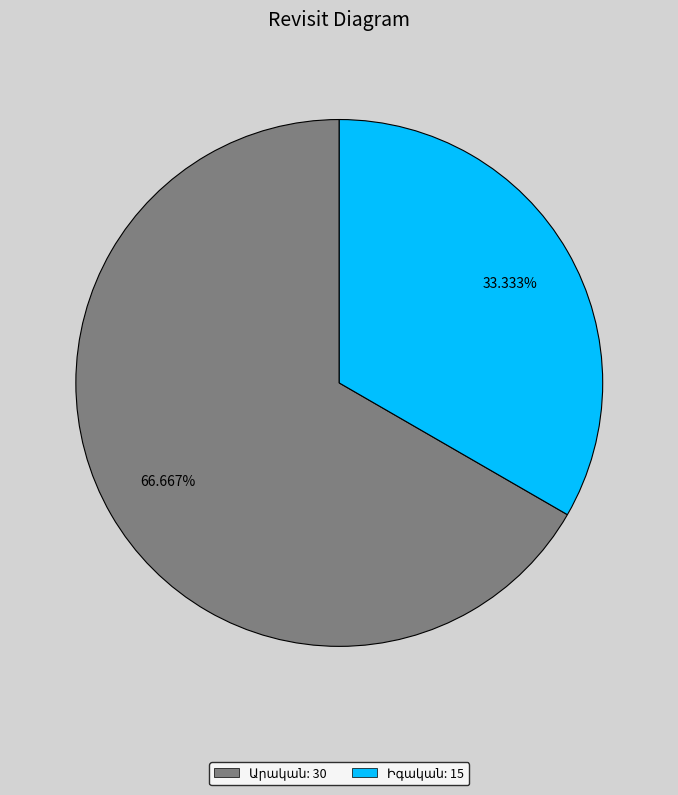

Does any single category account for the majority?

Yes